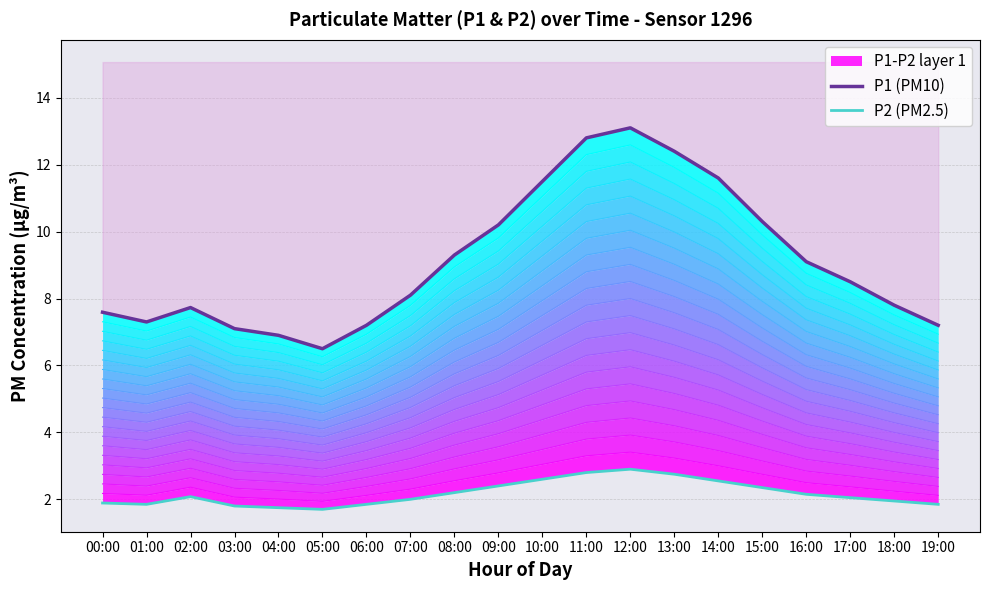

Rank the categories by P2 (PM2.5) value from highest to lowest.

12:00, 11:00, 13:00, 10:00, 14:00, 09:00, 15:00, 08:00, 16:00, 02:00, 17:00, 07:00, 18:00, 00:00, 01:00, 06:00, 19:00, 03:00, 04:00, 05:00